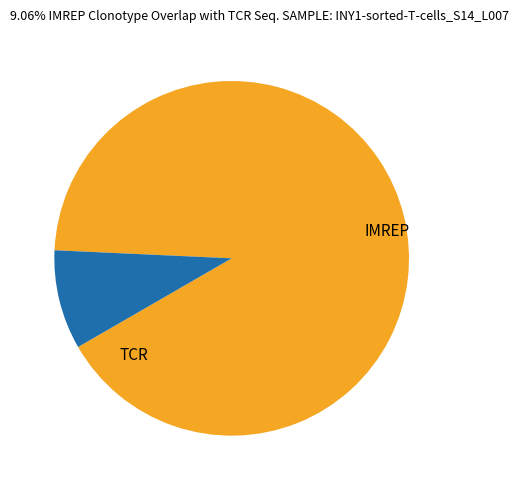

Is there a majority slice in this chart?

Yes